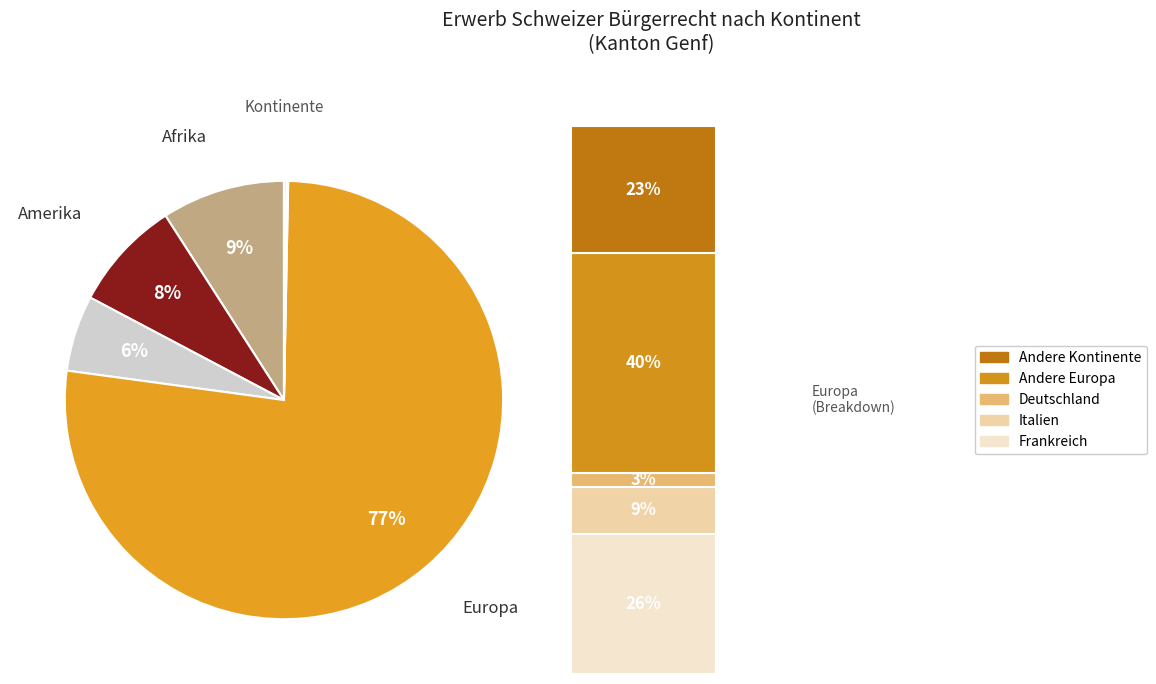

How many segments does this pie chart have?

6